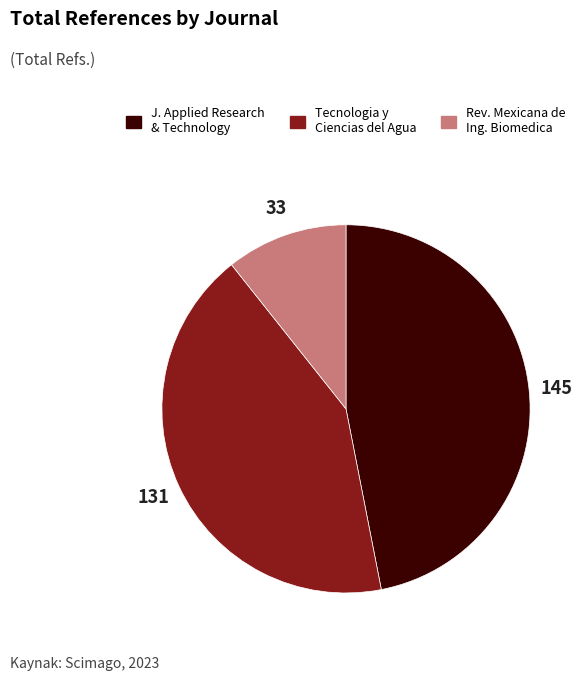

How many segments does this pie chart have?

3